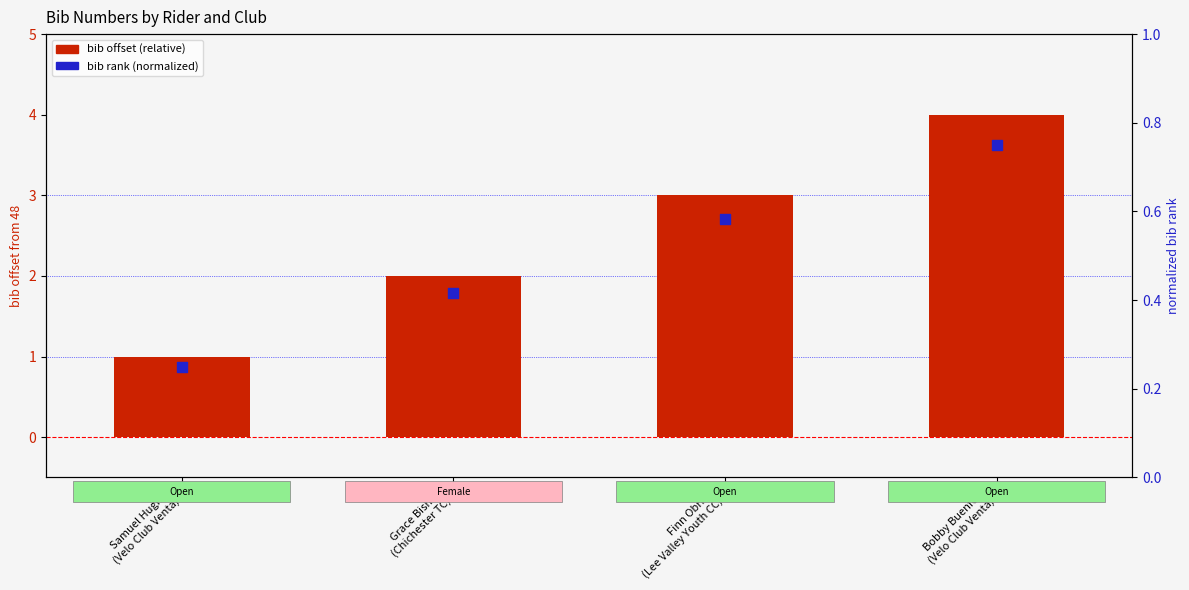

Which series reaches the minimum Y coordinate?

bib rank (normalized)